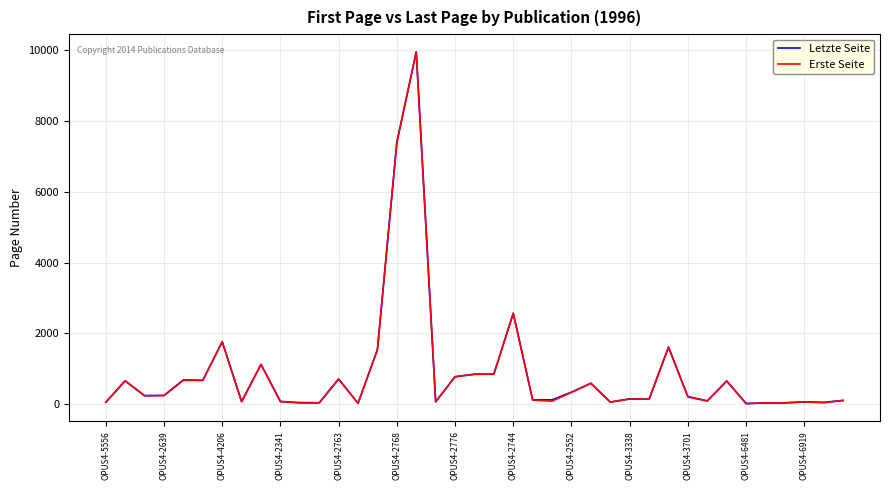

What is the maximum value for Erste Seite?

9959